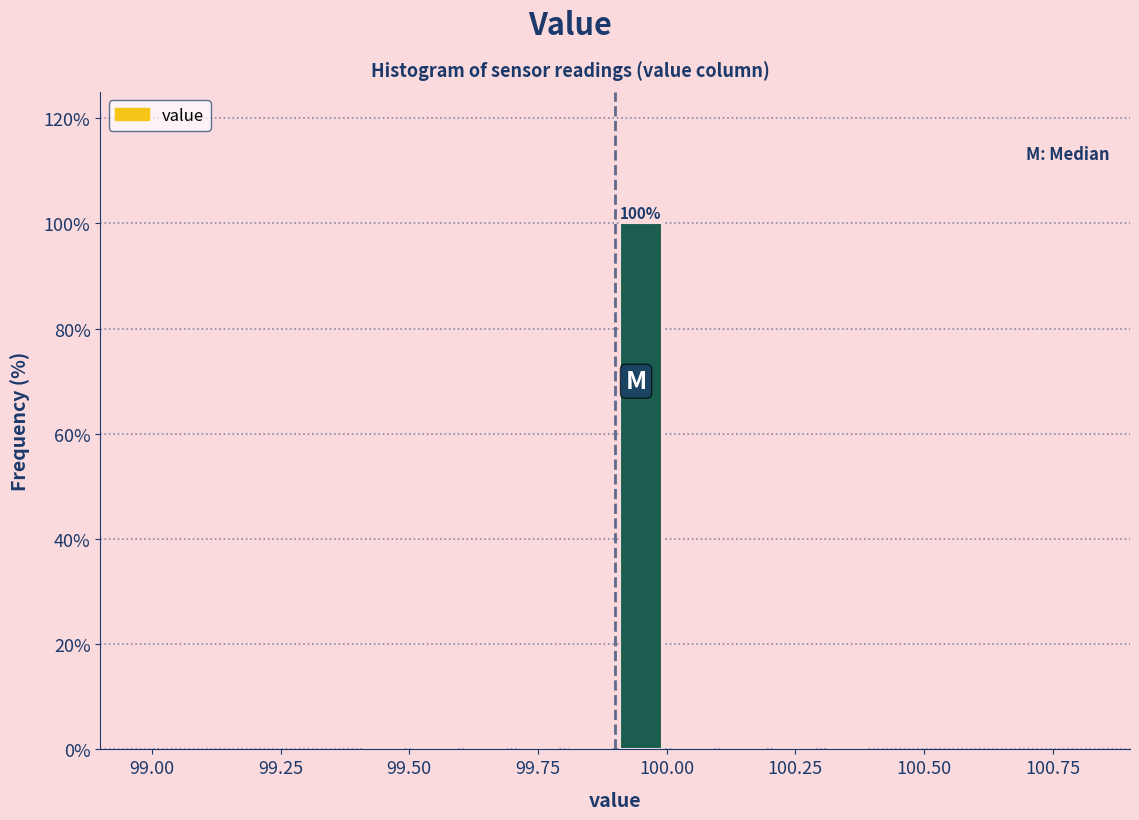

Around what value on the x-axis is the tallest bar? Give the approximate position of its centre, as read against the axis.

99.95